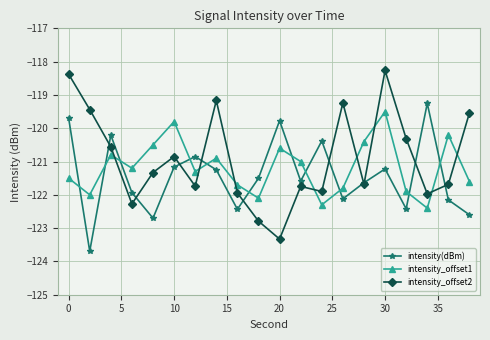

How many distinct data groups are displayed?

3